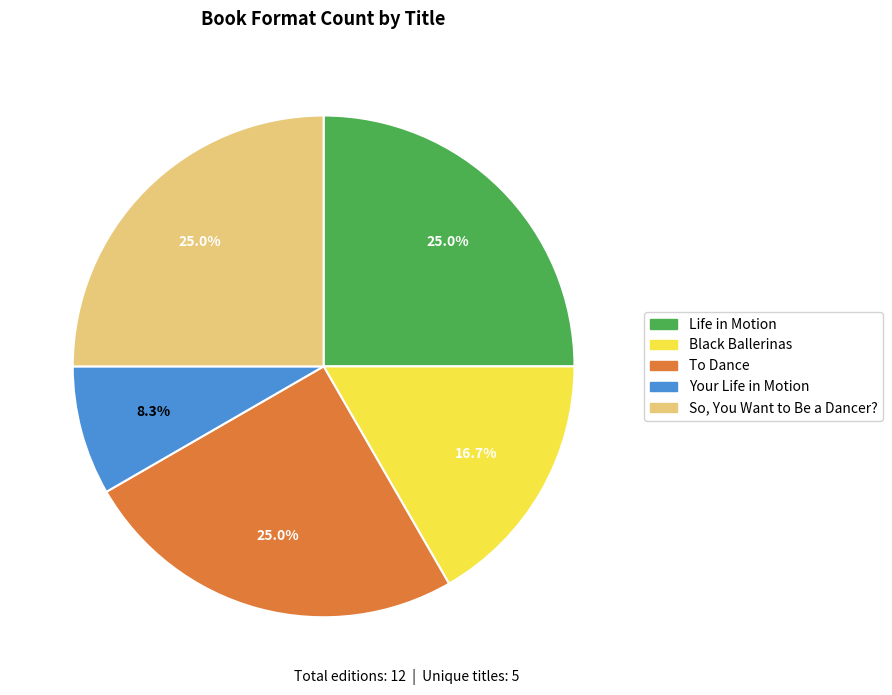

What percentage is the So, You Want to Be a Dancer? slice, to the nearest percent?

25%